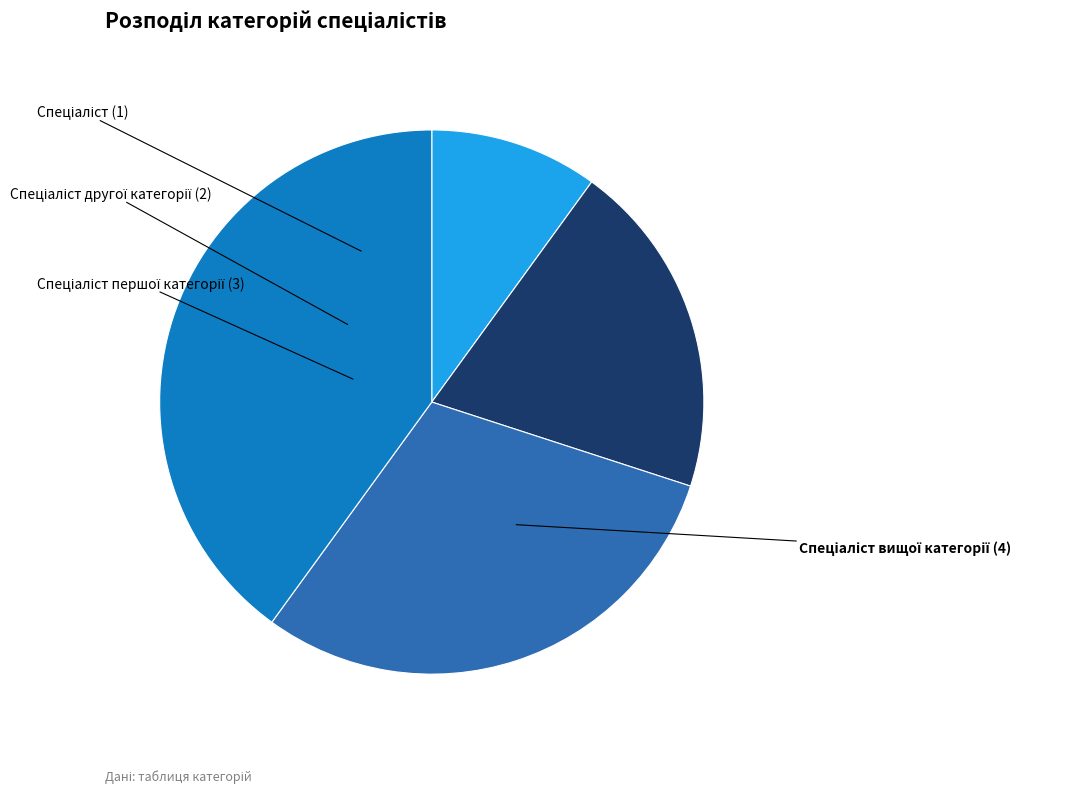

Does any single category account for the majority?

No